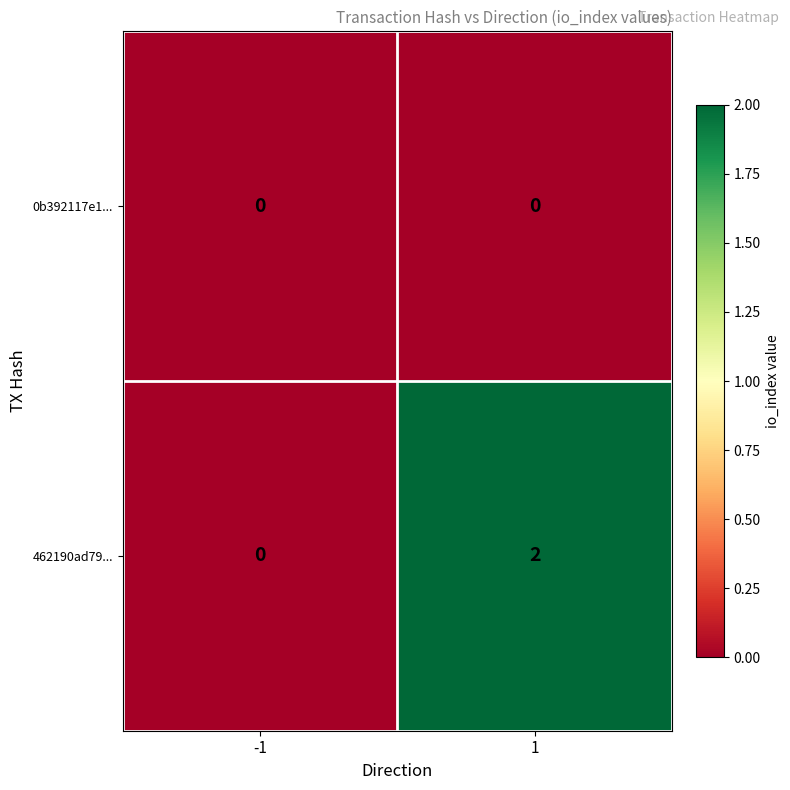

Is it true that 462190ad79... equals 2 at 1?

True